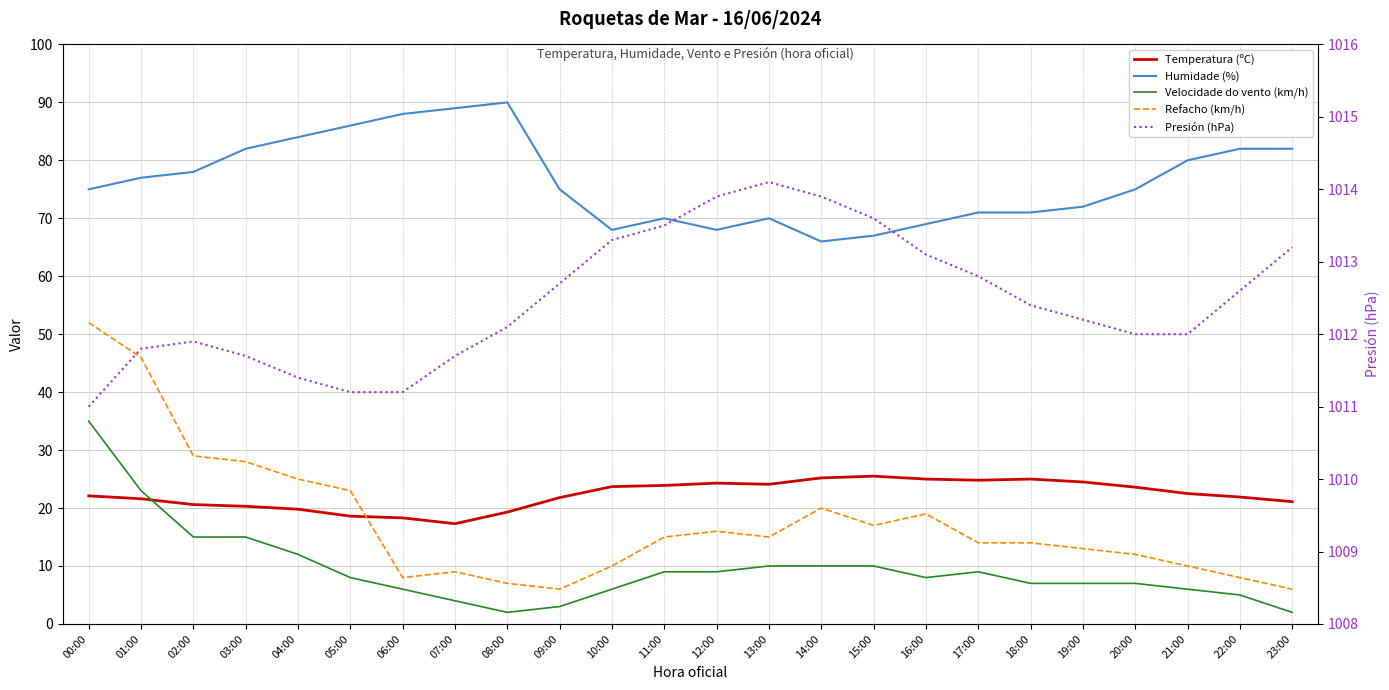

What is the value of the Humidade (%) point at the 16th from the left?

67.0